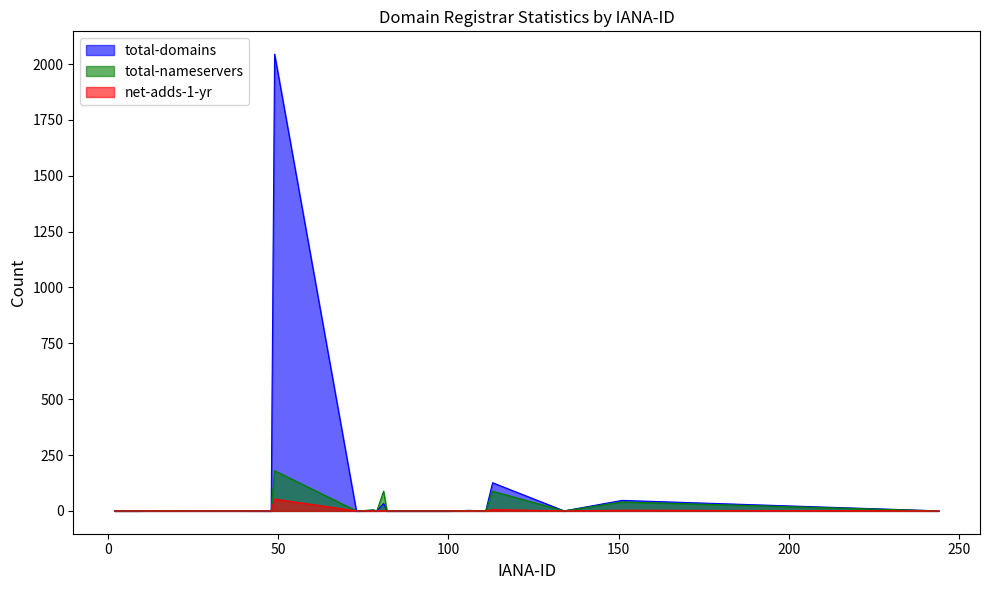

True or false: total-nameservers has more than 2 interior local peaks.

True